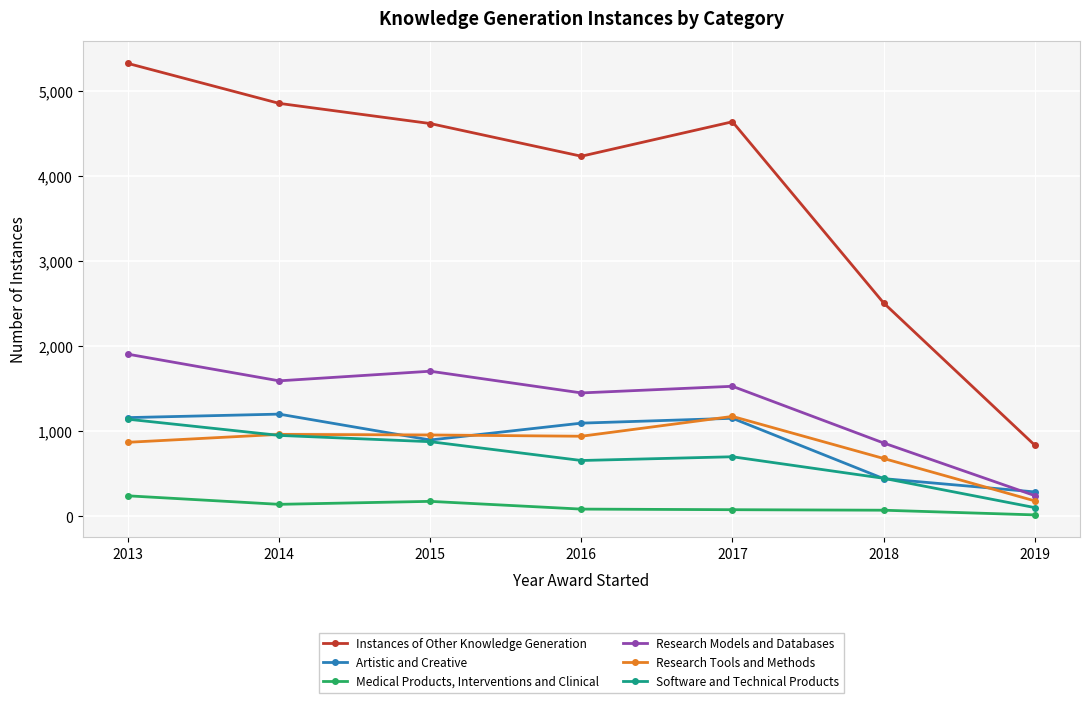

True or false: Research Tools and Methods and Instances of Other Knowledge Generation cross at least once.

False